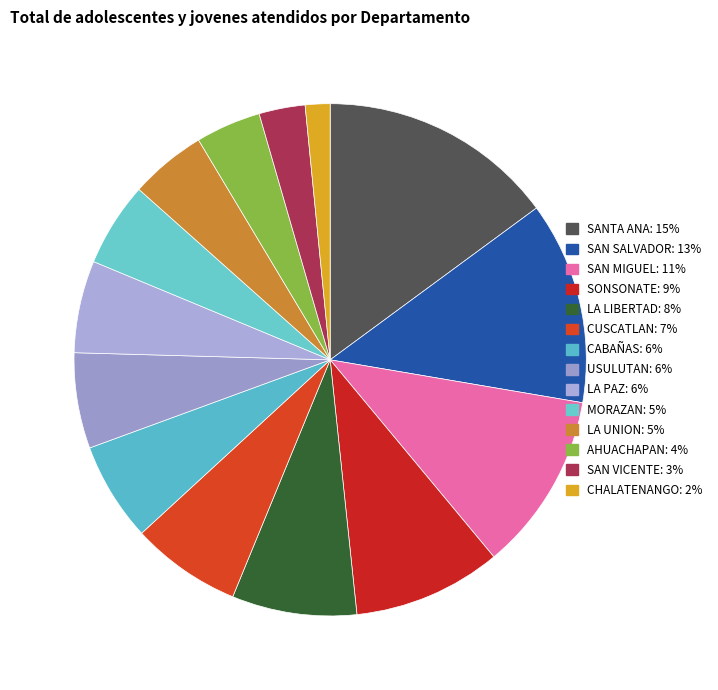

Rank the categories by value from lowest to highest.

CHALATENANGO, SAN VICENTE, AHUACHAPAN, LA UNION, MORAZAN, LA PAZ, USULUTAN, CABAÑAS, CUSCATLAN, LA LIBERTAD, SONSONATE, SAN MIGUEL, SAN SALVADOR, SANTA ANA